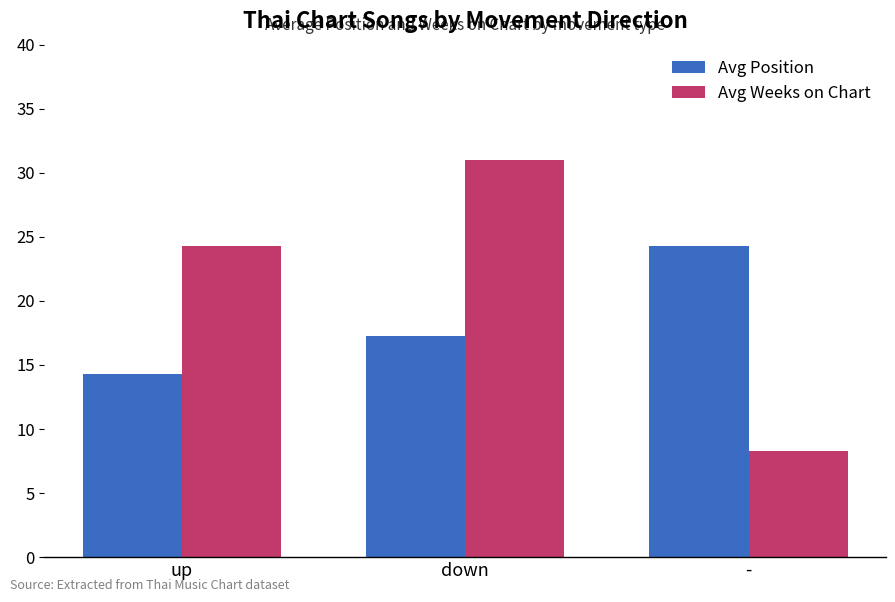

How many values in the Avg Position series are below 17?

1